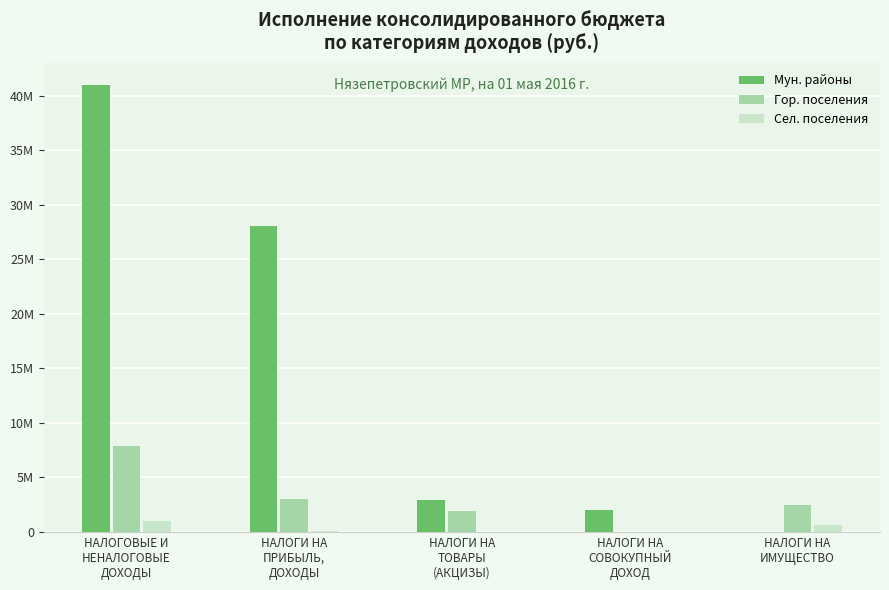

Are the bars horizontal?

No